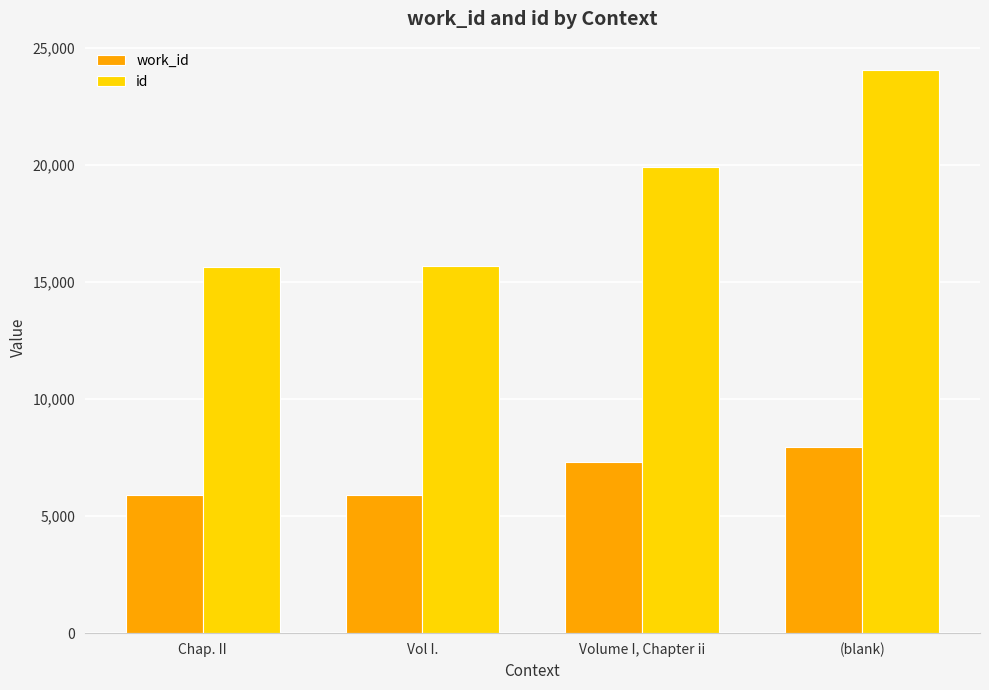

What is the sum of all id values?

75276